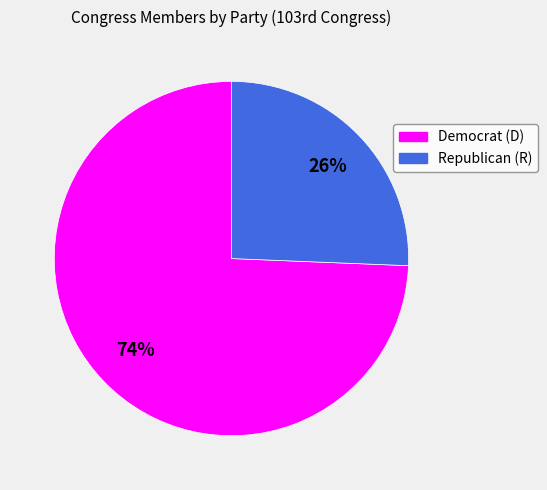

To the nearest percent, what is the average slice percentage?

50%